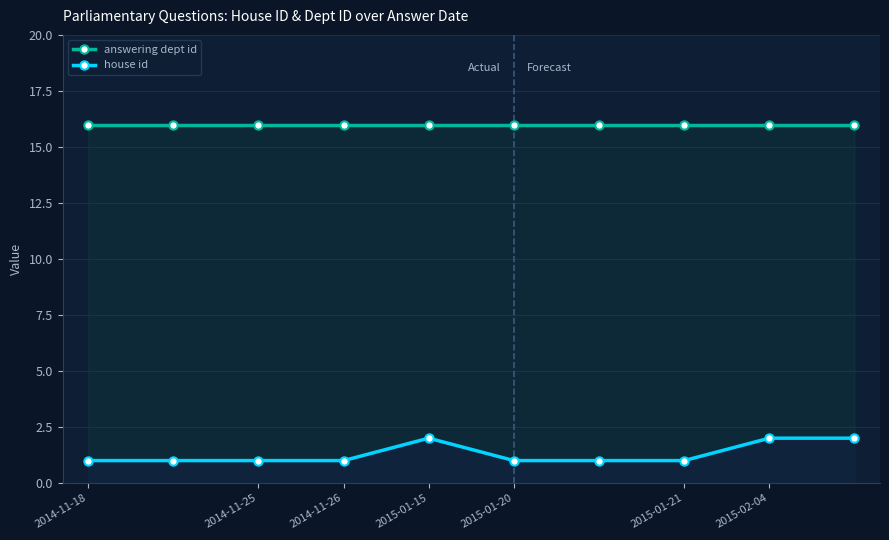

True or false: answering dept id and house id cross at least once.

False